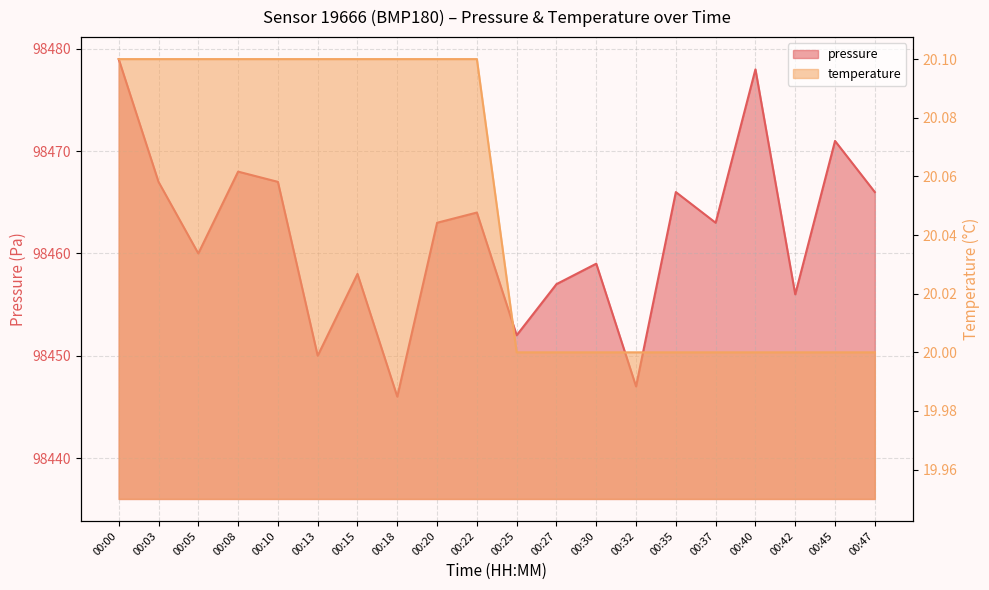

Rank the series at 00:25 from lowest to highest value.

temperature, pressure